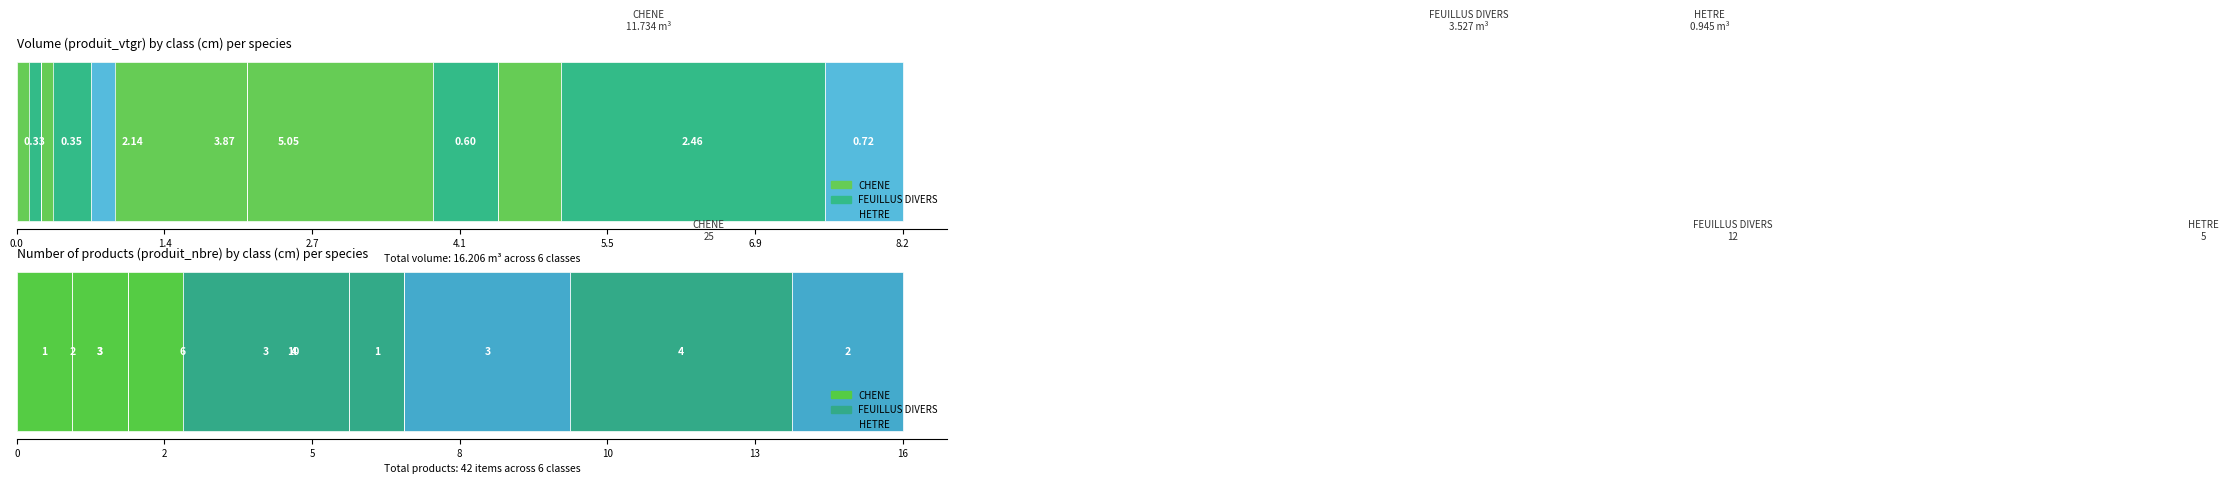

What is the maximum value for CHENE?

10